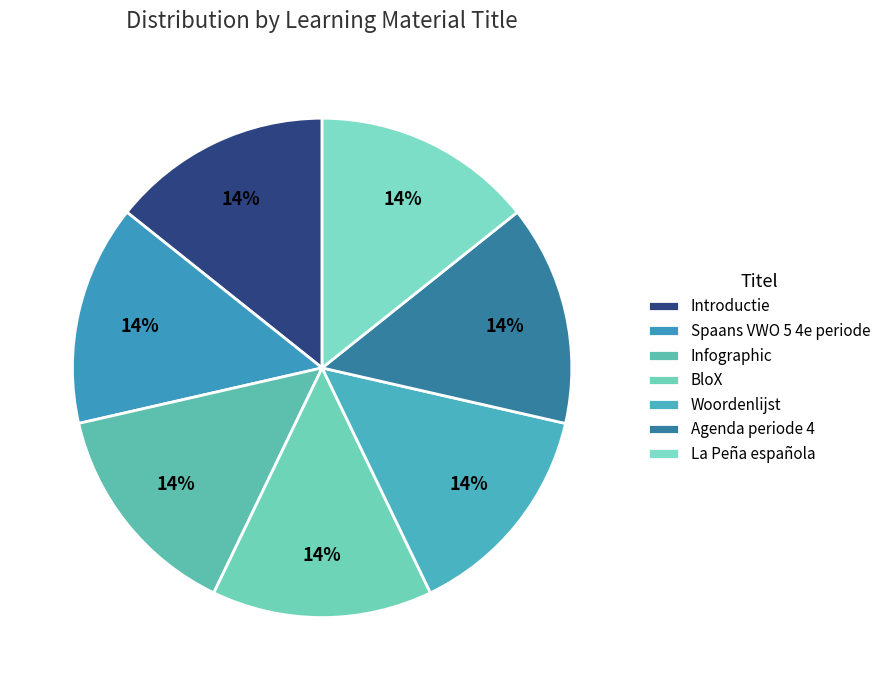

The La Peña española slice represents 14% of the pie. True or false?

True